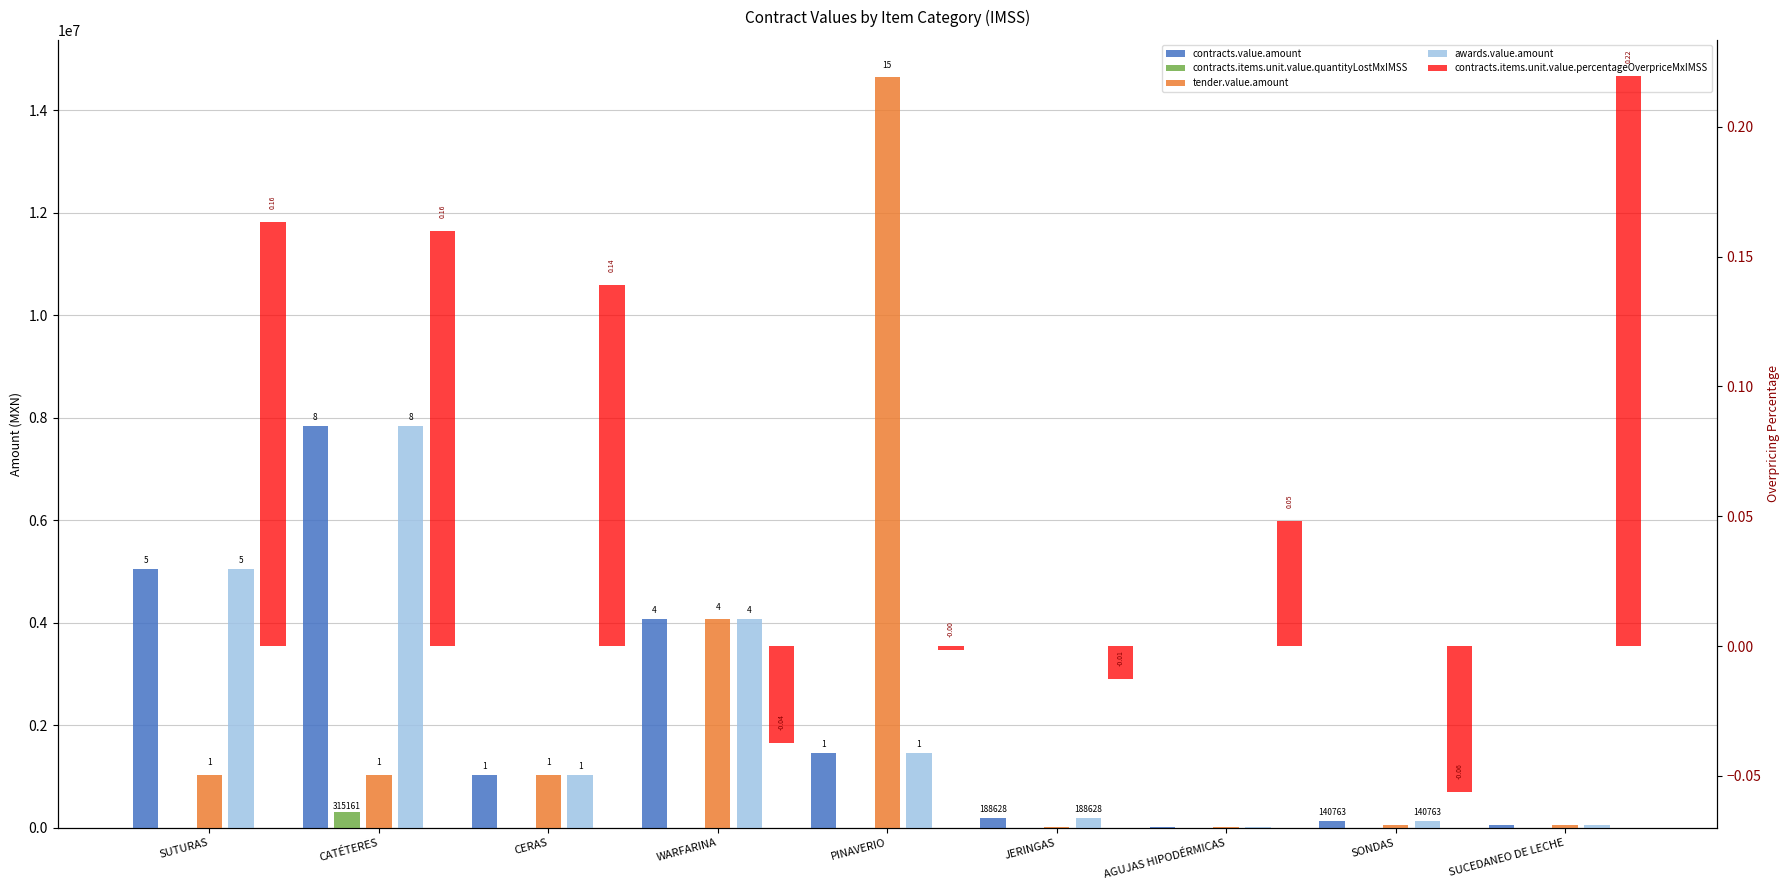

Where does the contracts.items.unit.value.percentageOverpriceMxIMSS series first go above 0?

SUTURAS